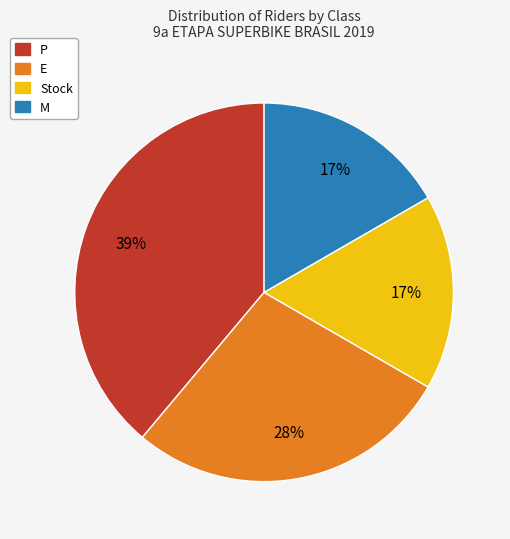

What is the largest slice in the pie chart?

P